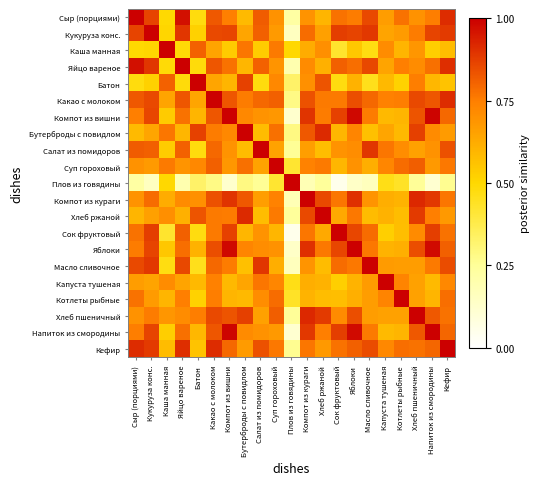

At which category is the sum across all series the highest?

Какао с молоком